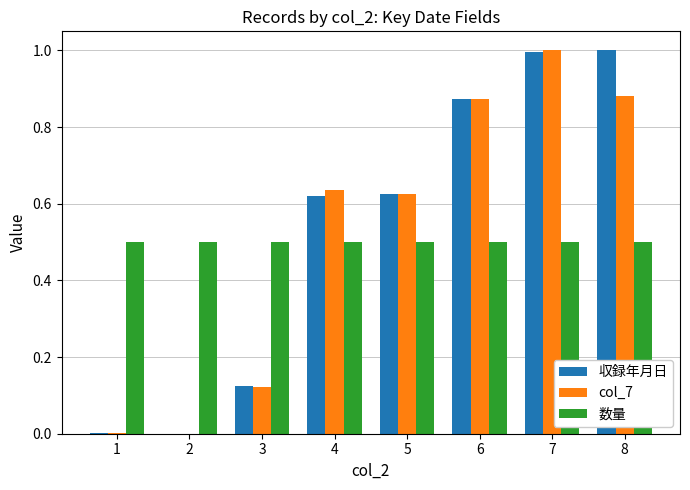

What is the sum of all 収録年月日 values?

4.2